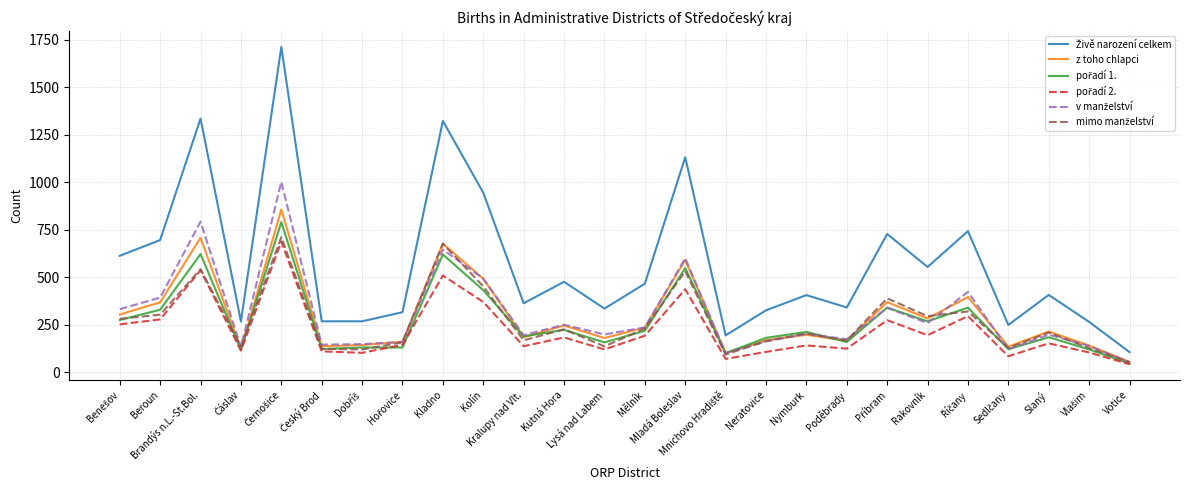

How many lines are shown in the chart?

6